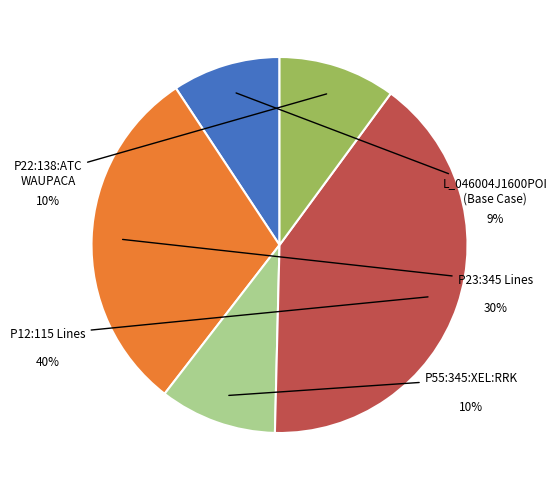

To the nearest percent, what is the average slice percentage?

20%